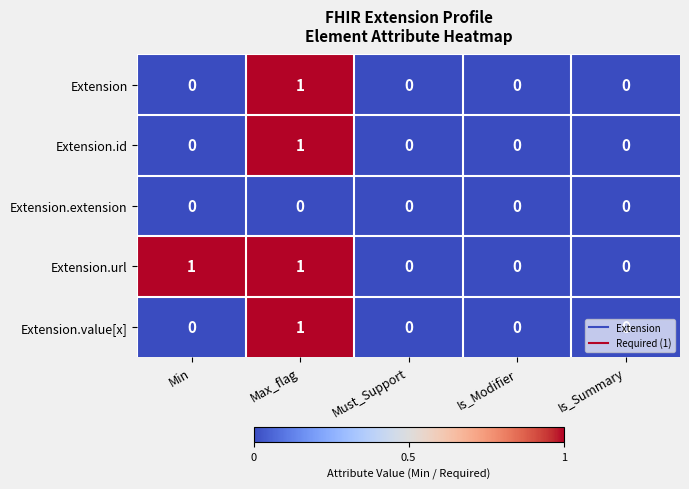

Is it true that Extension.value[x] equals -1 at Is_Modifier?

False